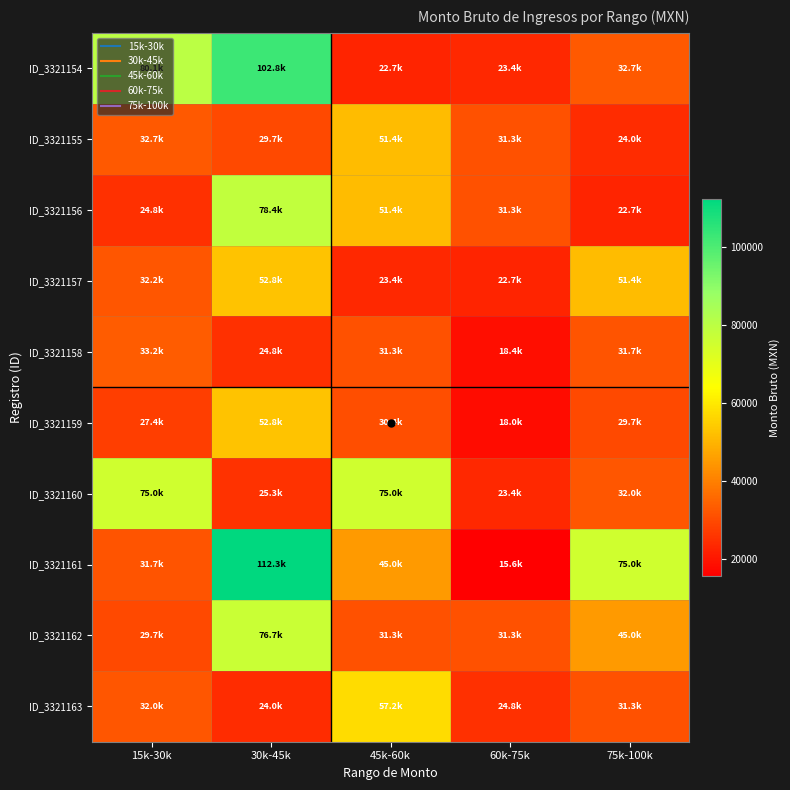

Which series has the widest spread of values?

ID_3321161